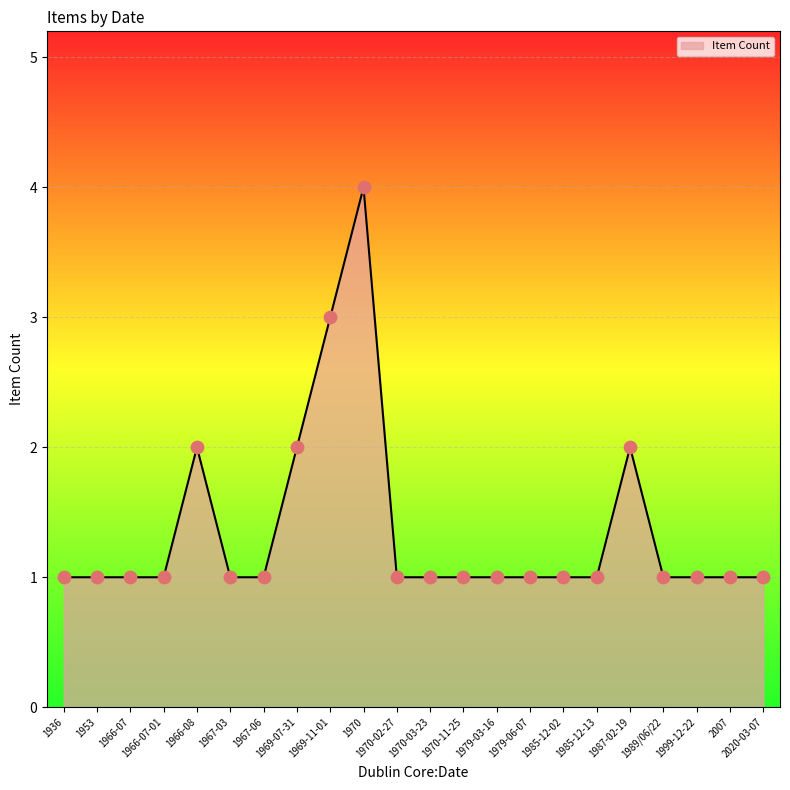

What is the ratio of the value at 1969-11-01 to the value at 1969-07-31?

1.5